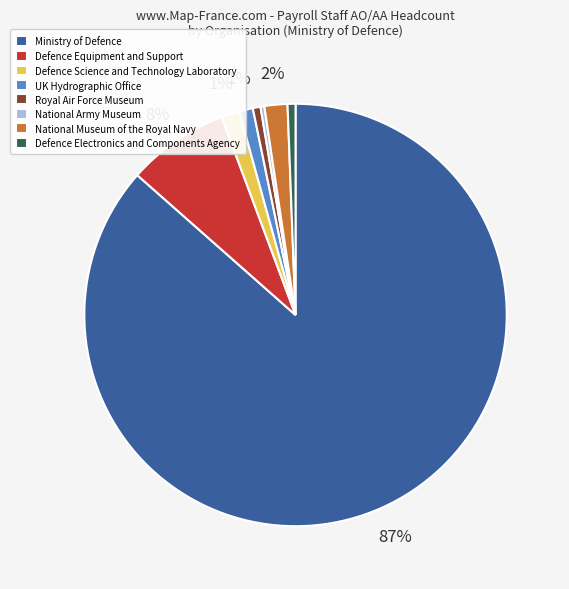

Which slice represents more than half of the pie?

Ministry of Defence